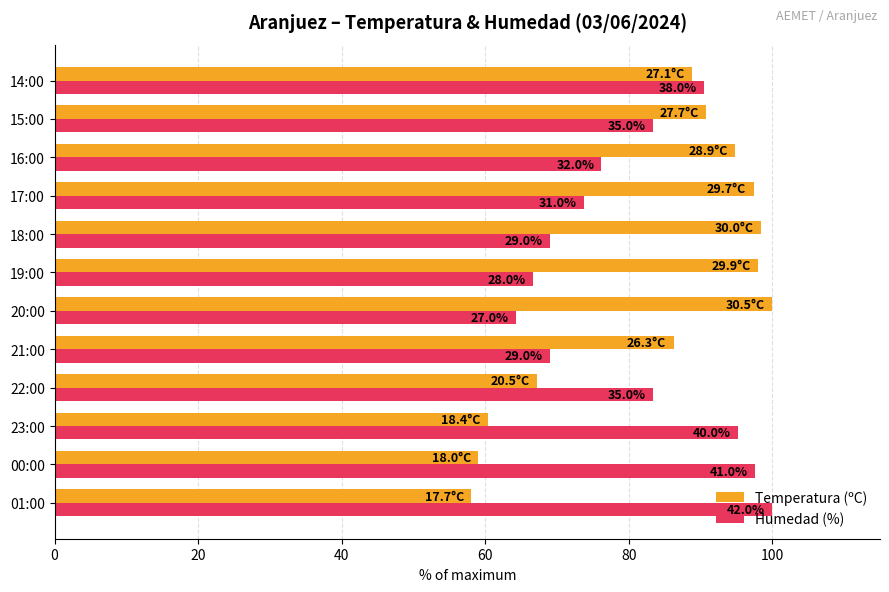

List the series in order of their overall mean, lowest first.

Humedad (%), Temperatura (ºC)